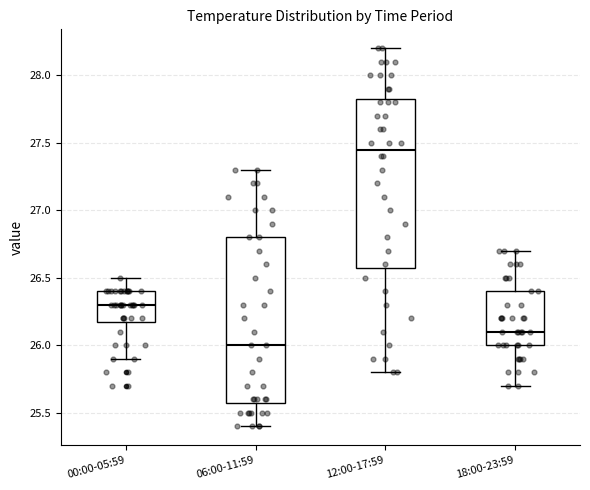

Which box's median line is the highest?

12:00-17:59